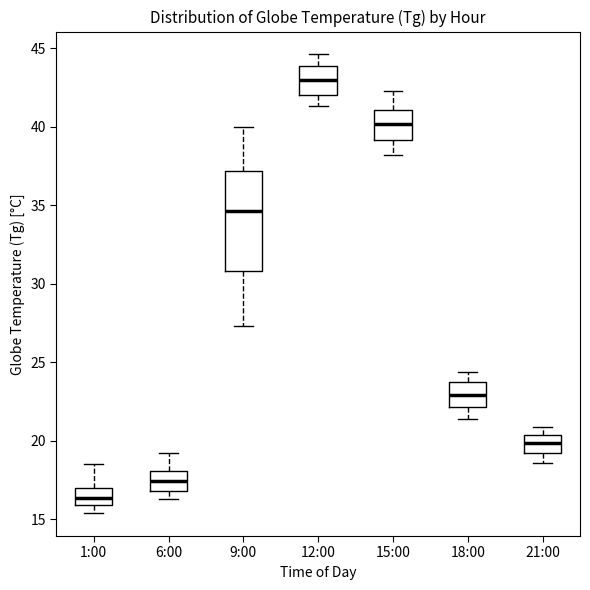

Comparing the boxes themselves (not the whiskers), which one is the tallest?

9:00